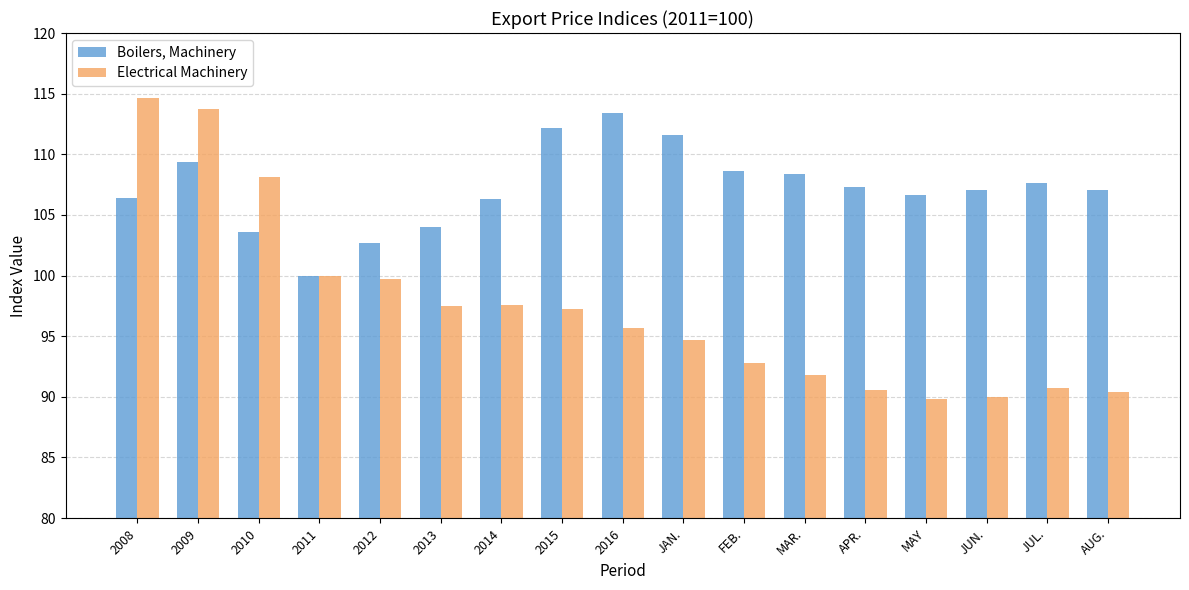

Between JAN. and APR., which series saw the biggest shift?

Boilers, Machinery